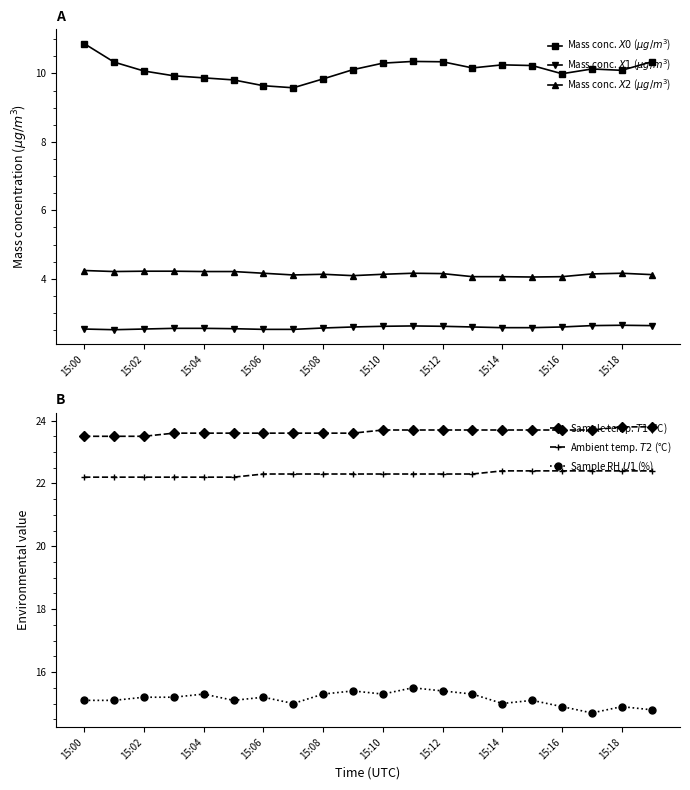

How many lines are shown in the chart?

6